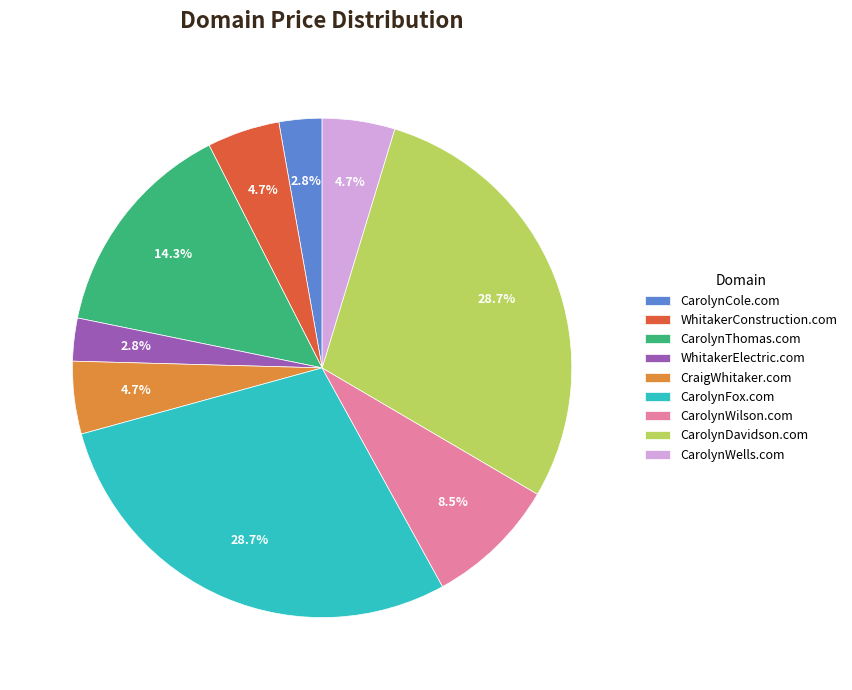

To the nearest percent, what portion does CarolynWells.com represent?

5%